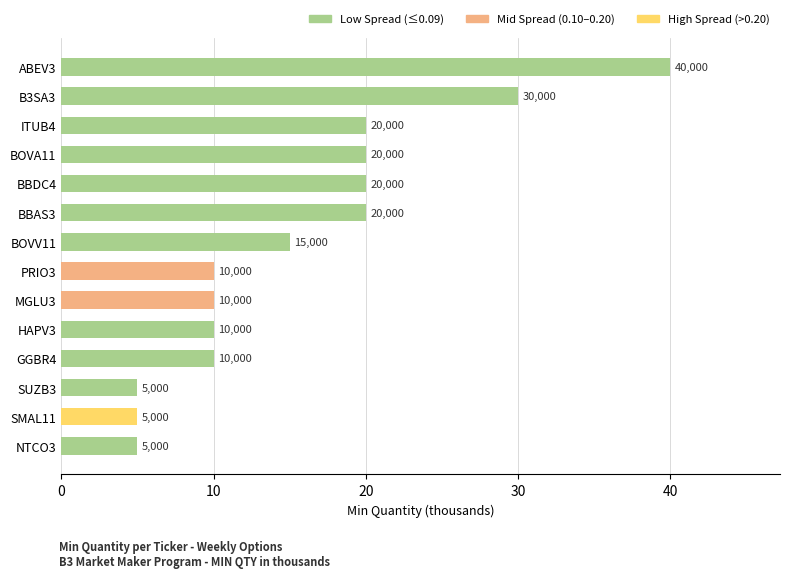

Does the chart contain any negative values?

No